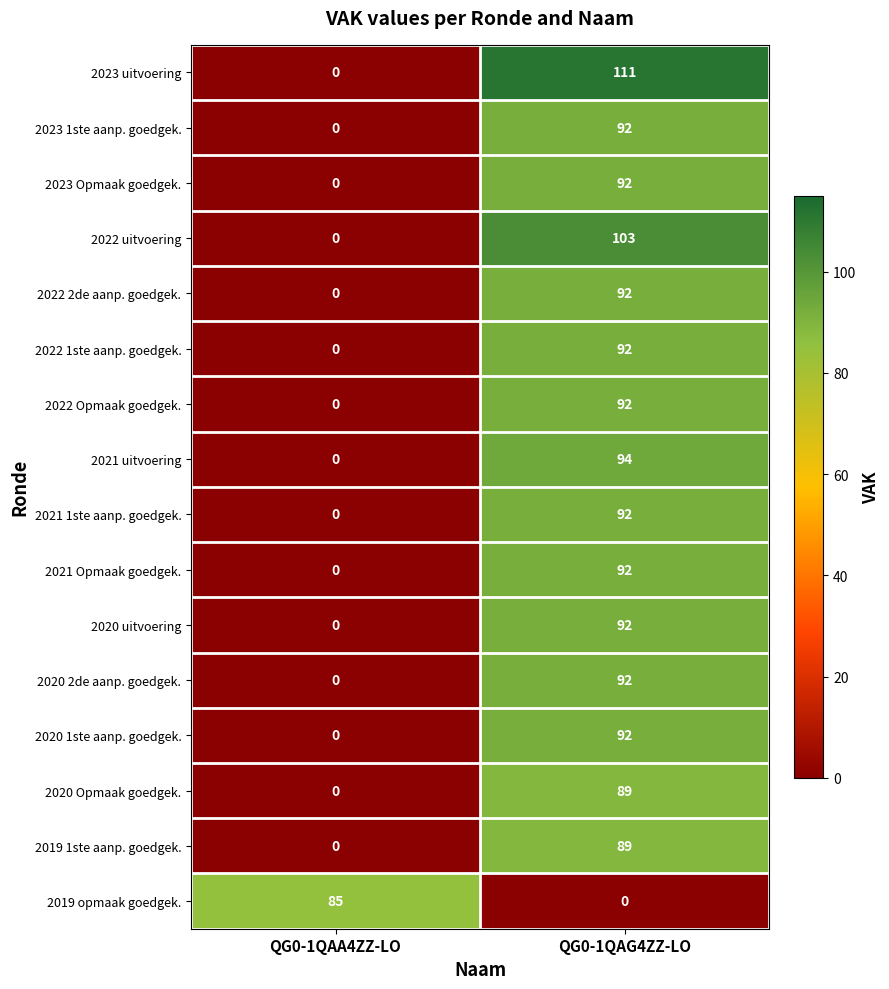

What is the greatest value displayed?

111